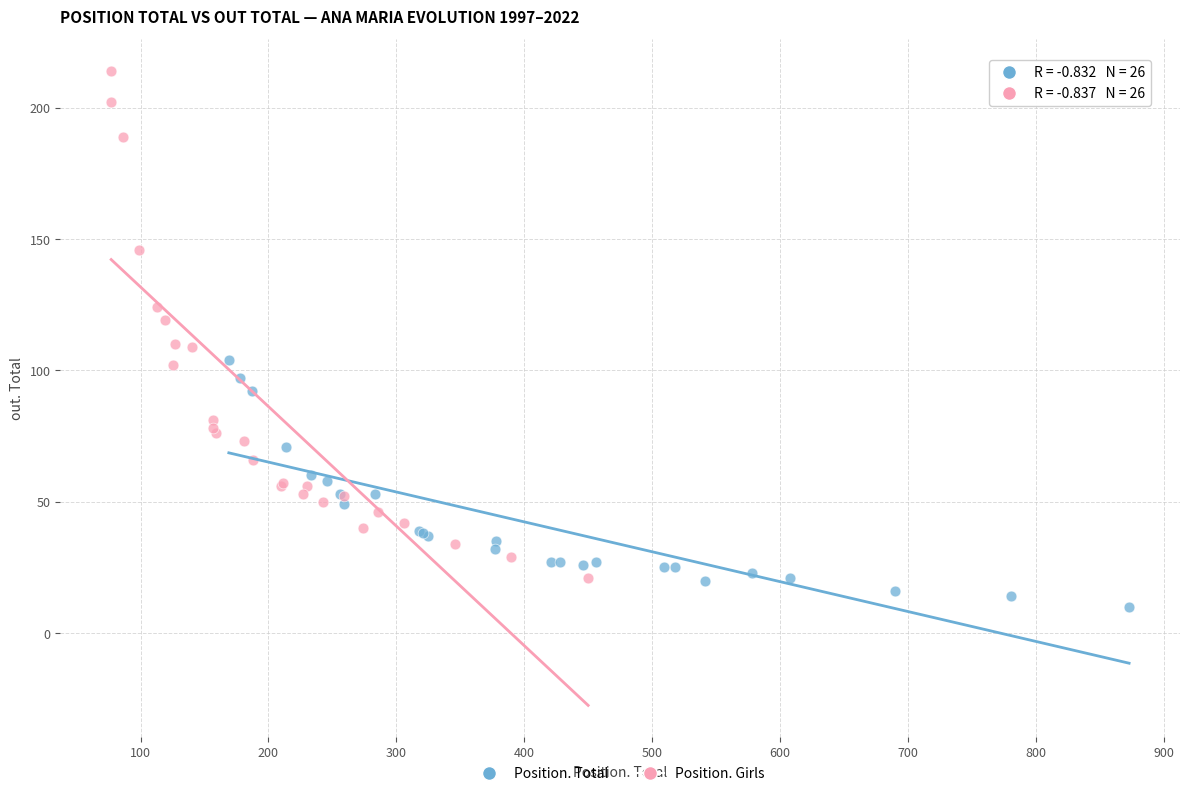

Which series reaches the maximum Y coordinate?

Position. Girls